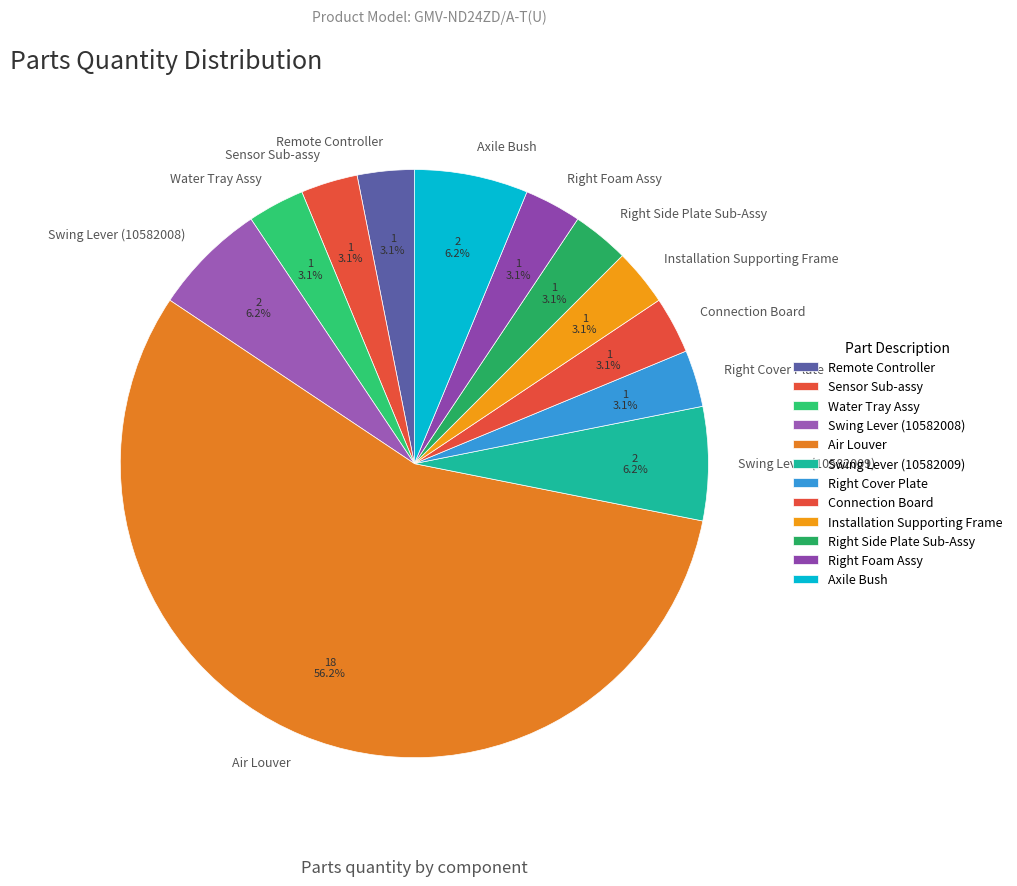

Which slice is the largest?

Air Louver